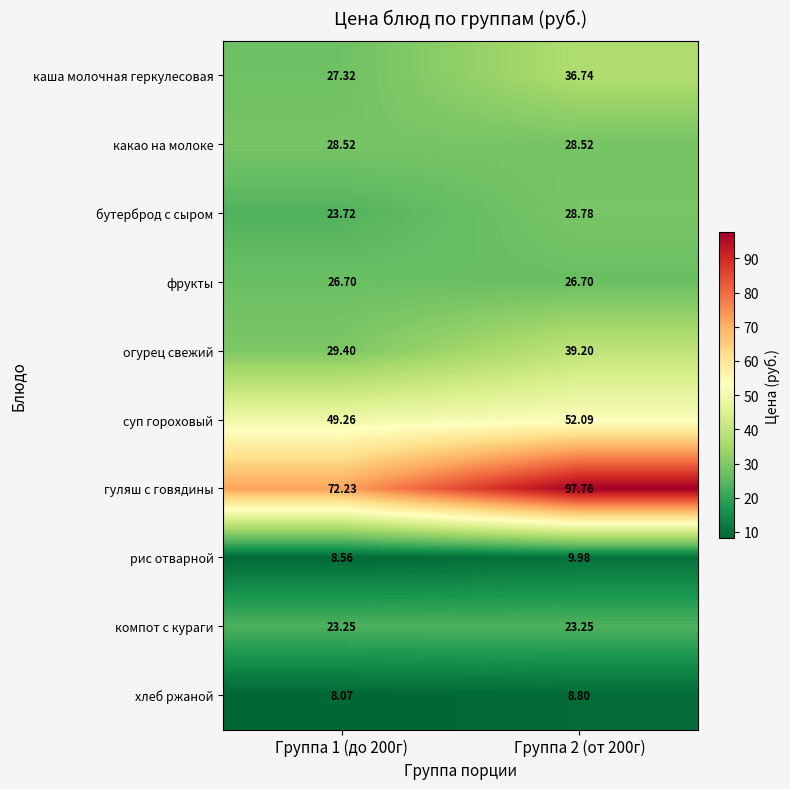

List the series in order of their peak value, highest first.

гуляш с говядины, суп гороховый, огурец свежий, каша молочная геркулесовая, бутерброд с сыром, какао на молоке, фрукты, компот с кураги, рис отварной, хлеб ржаной